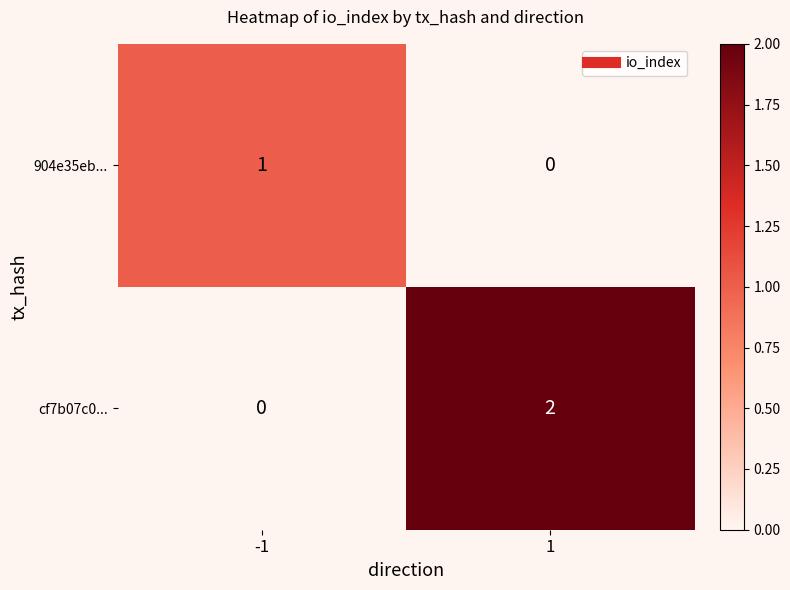

True or false: 904e35eb... has a value of 1 at -1.

True